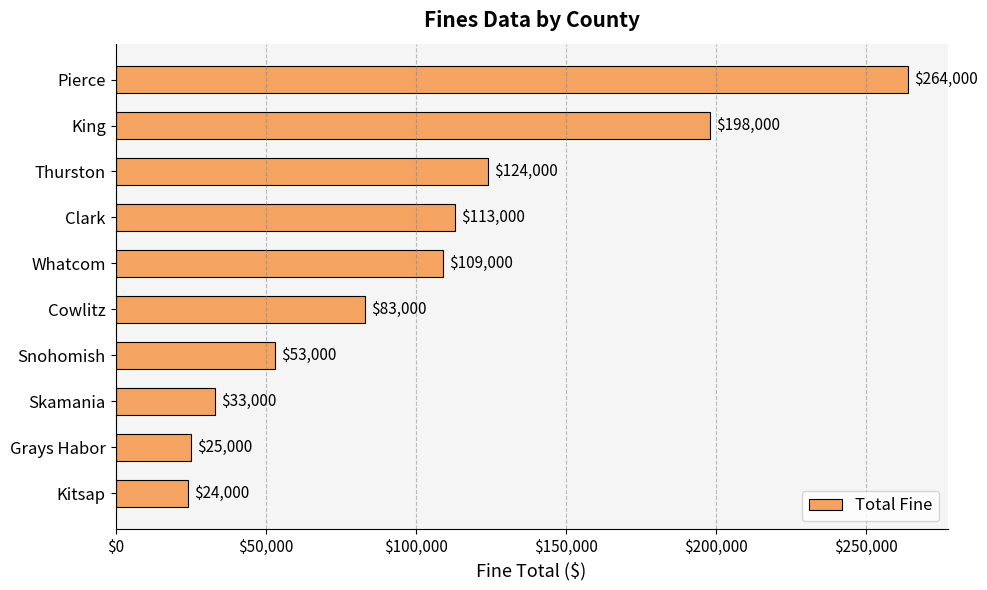

What is the smallest value displayed?

24000